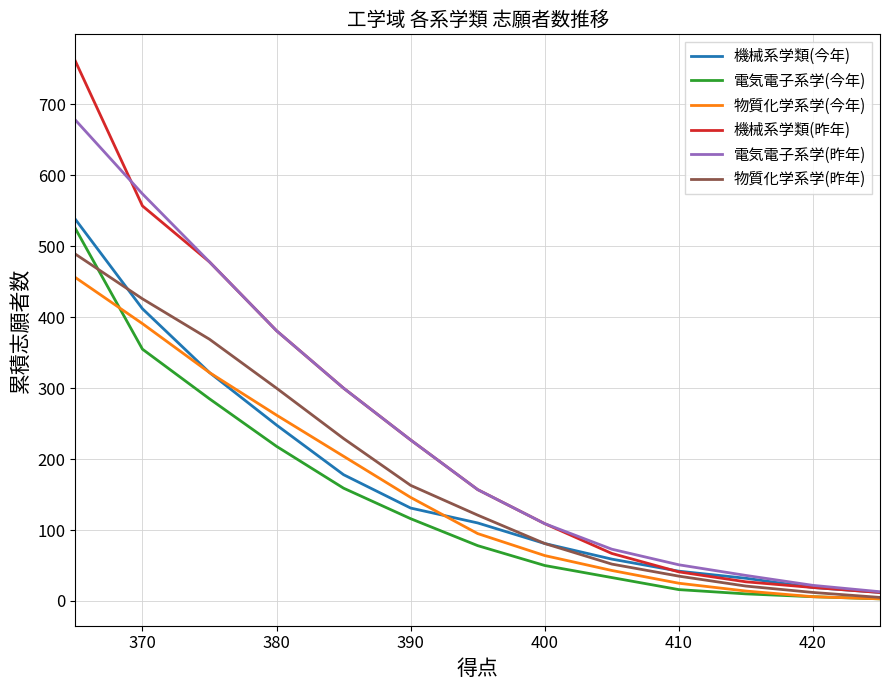

Which series has the widest spread of values?

機械系学類(昨年)